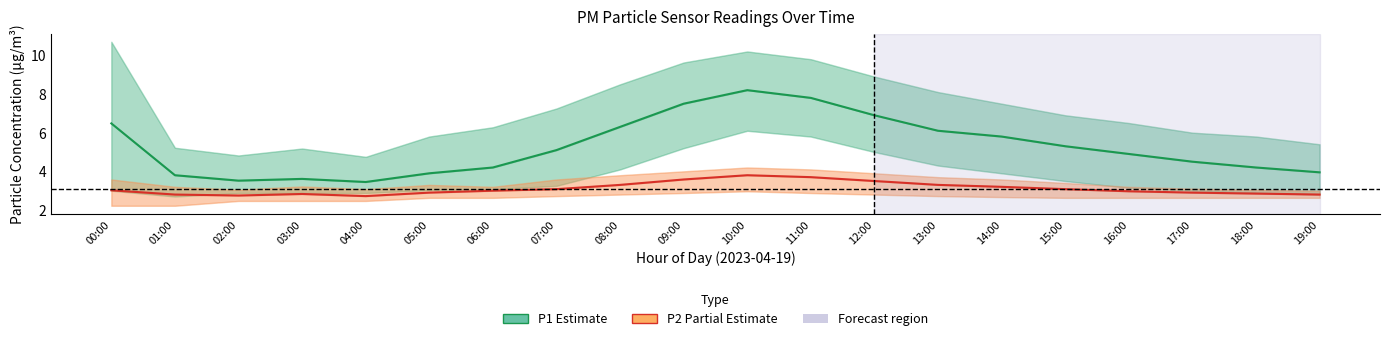

True or false: P2 (Partial Estimate) and P1 (Estimate) intersect in this chart.

False